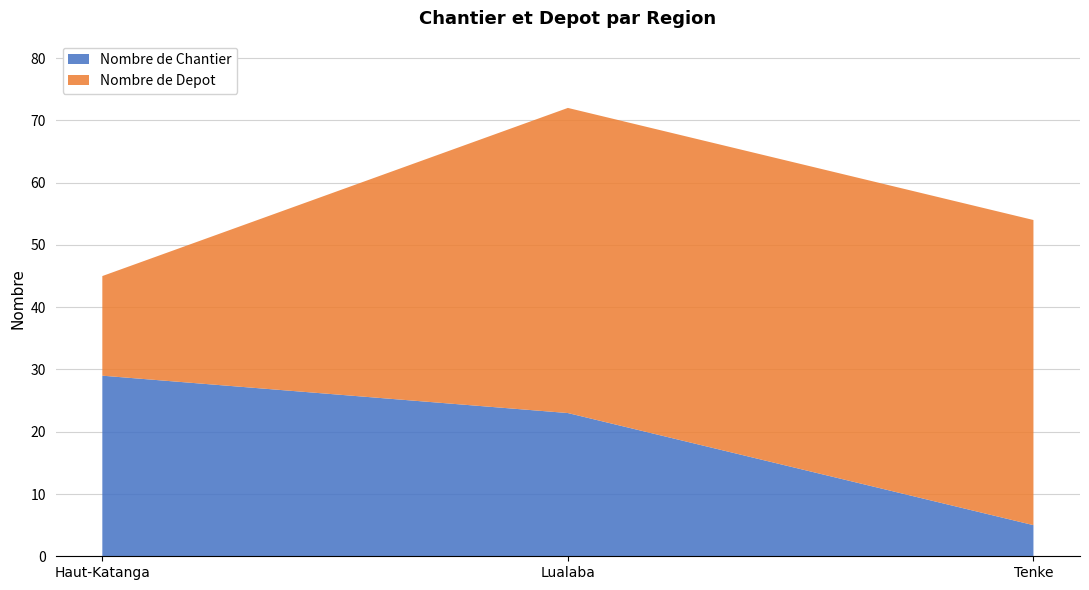

Reading left to right, what are all the values shown in this chart?

Nombre de Chantier: Haut-Katanga=29	Lualaba=23	Tenke=5
Nombre de Depot: Haut-Katanga=16	Lualaba=49	Tenke=49